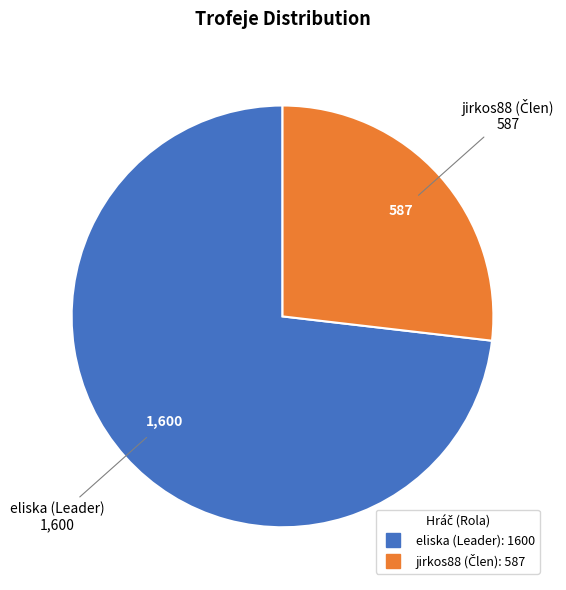

Which slice represents more than half of the pie?

eliska (Leader)